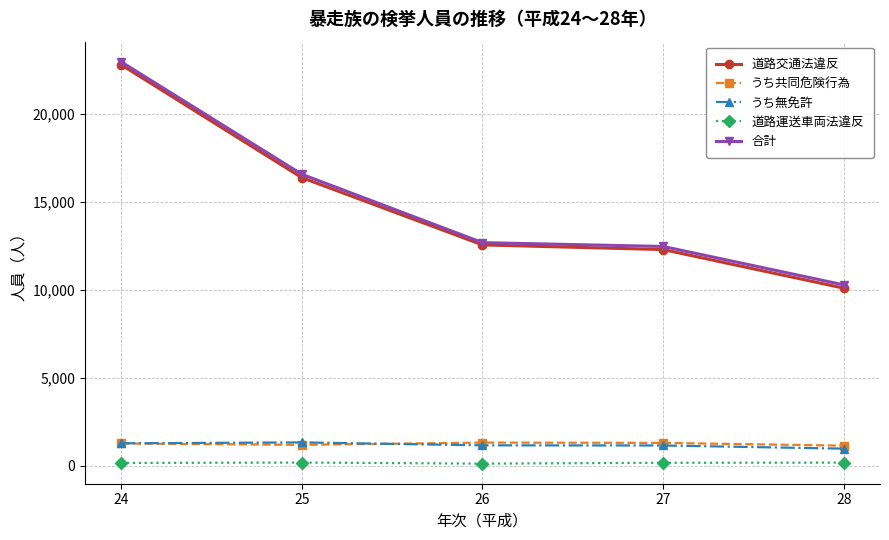

True or false: 合計 and うち共同危険行為 cross at least once.

False